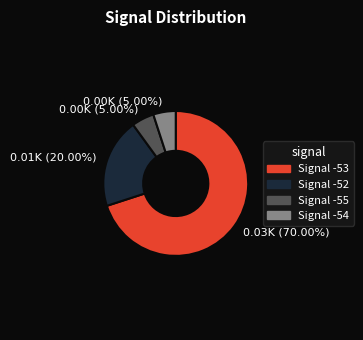

Does any single category account for the majority?

Yes